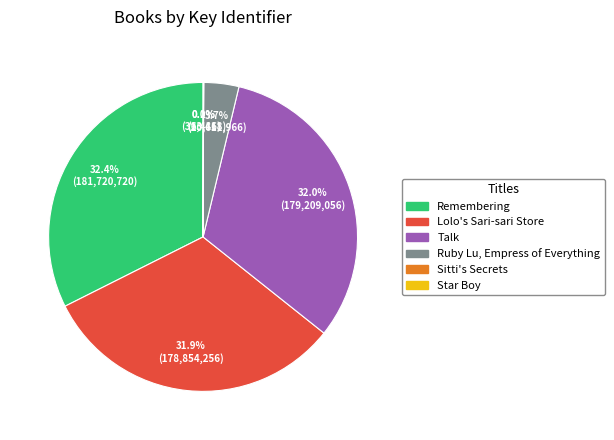

Which has a higher value, Talk or Ruby Lu, Empress of Everything?

Talk